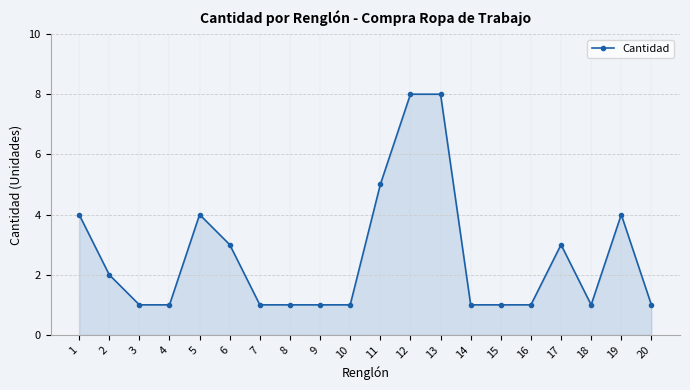

True or false: the data has more than 0 interior local peaks.

True